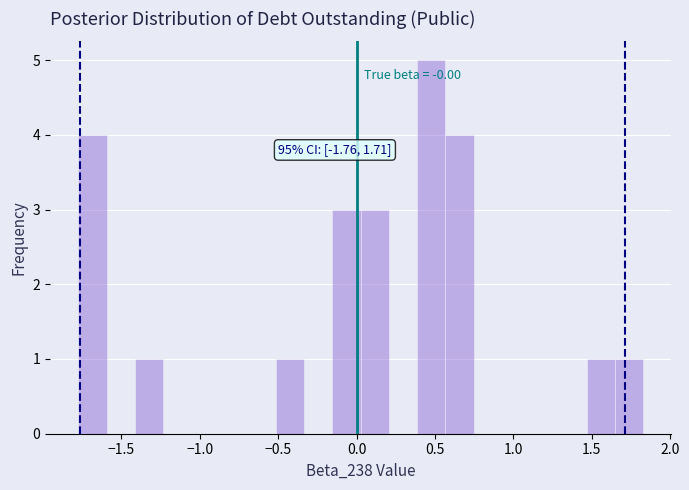

Around what value on the x-axis is the tallest bar? Give the approximate position of its centre, as read against the axis.

0.50